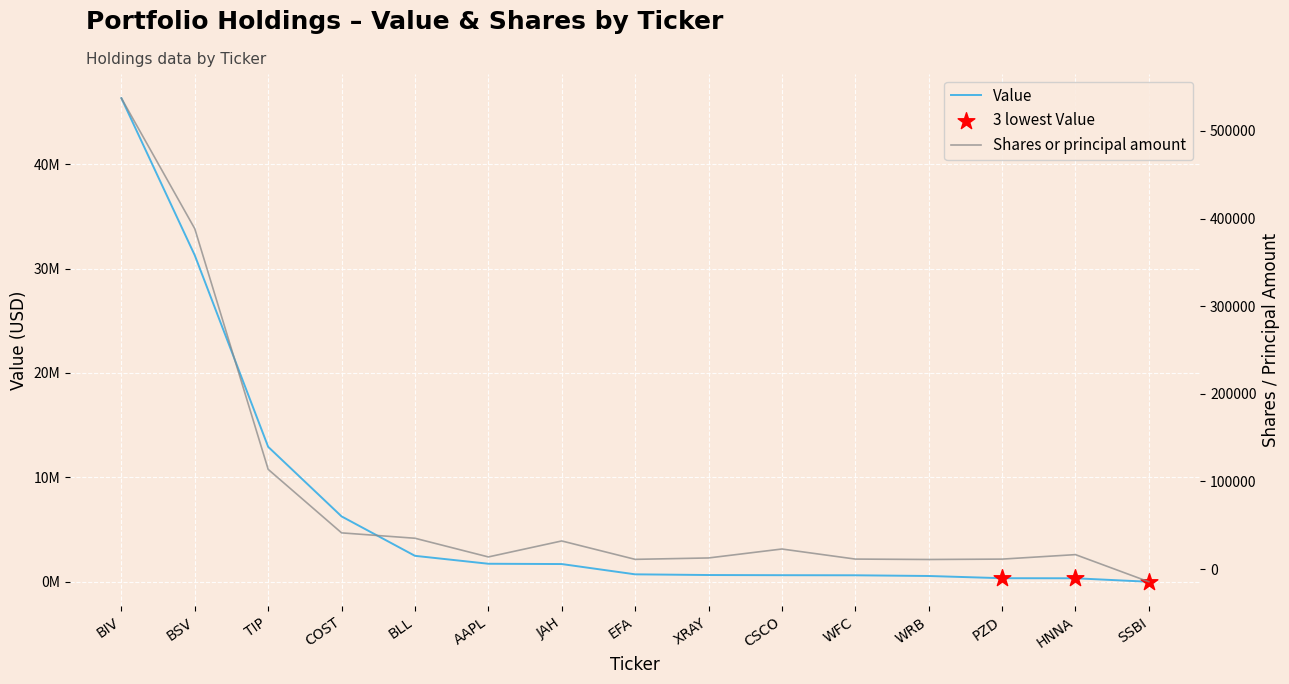

Is the value of Shares or principal amount at EFA greater than the value of Value at BLL?

No